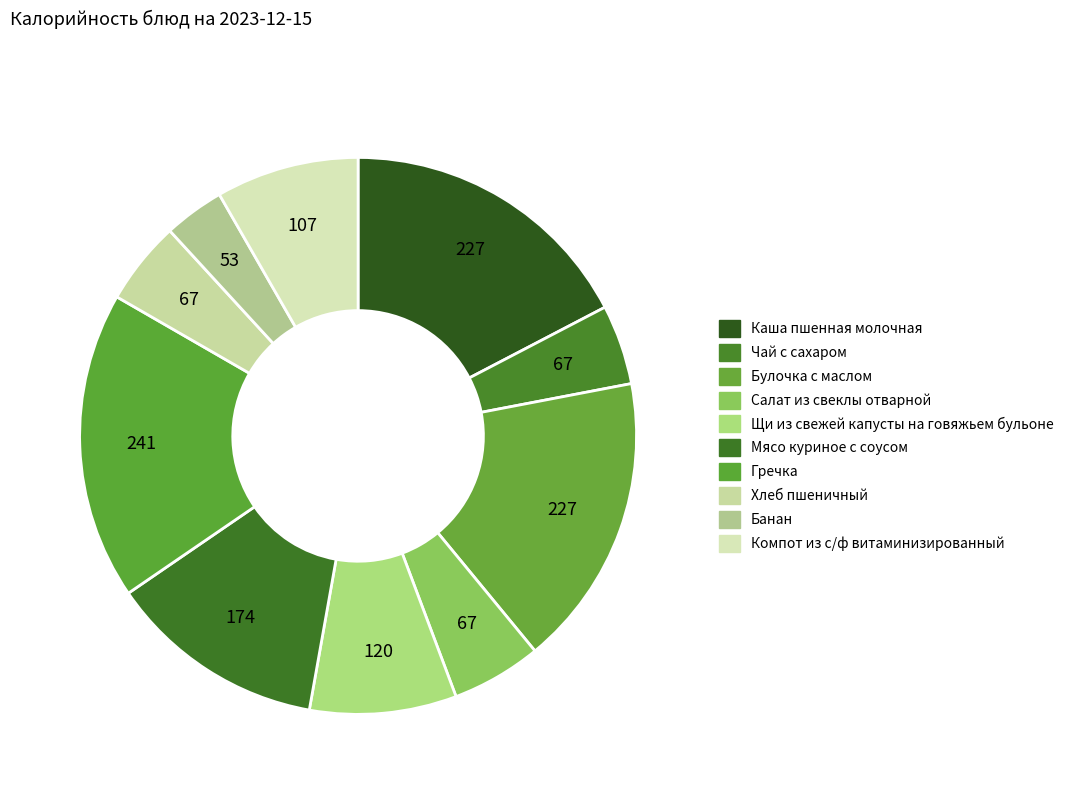

Count the number of slices in the pie.

10